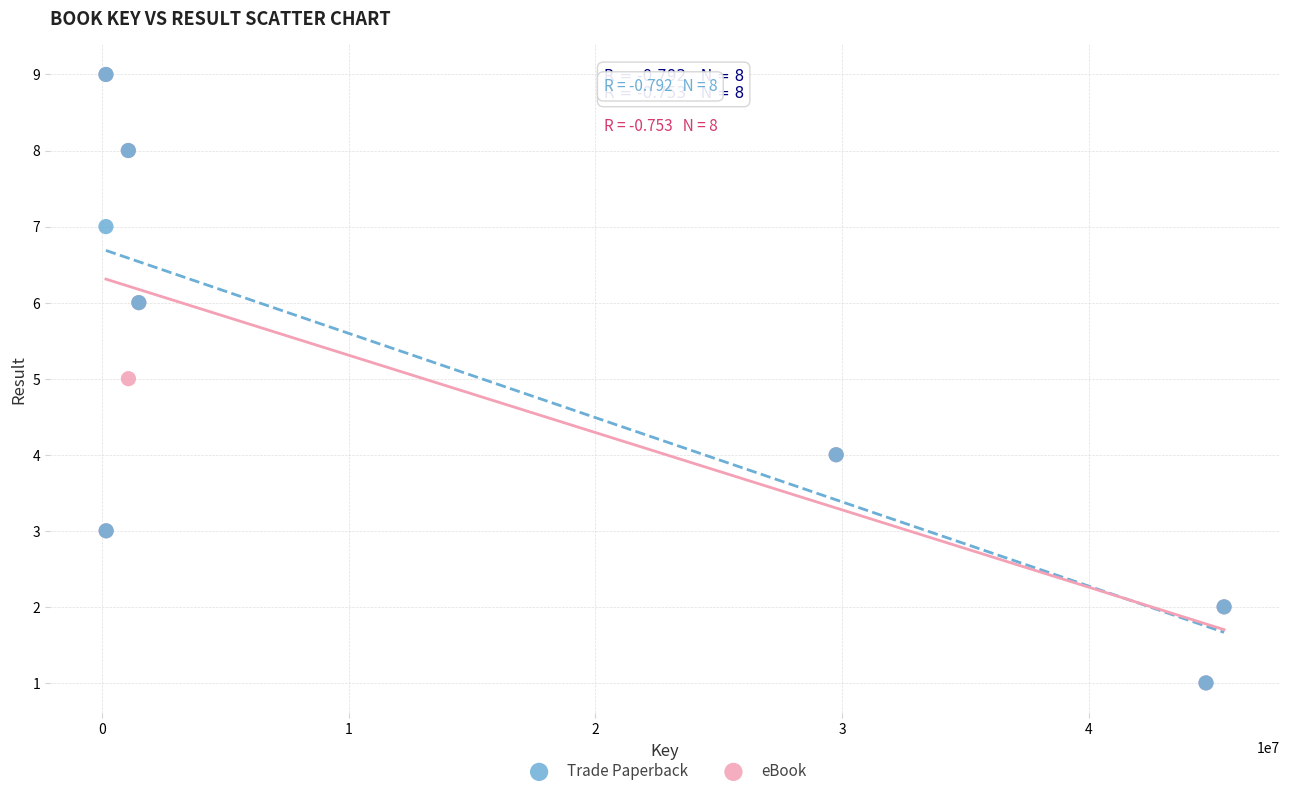

What are all the series names shown in the legend?

Trade Paperback, eBook